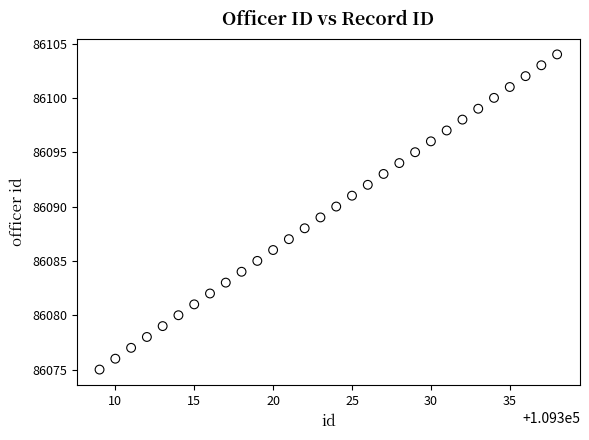

What is the range of Y values (max minus min)?

29